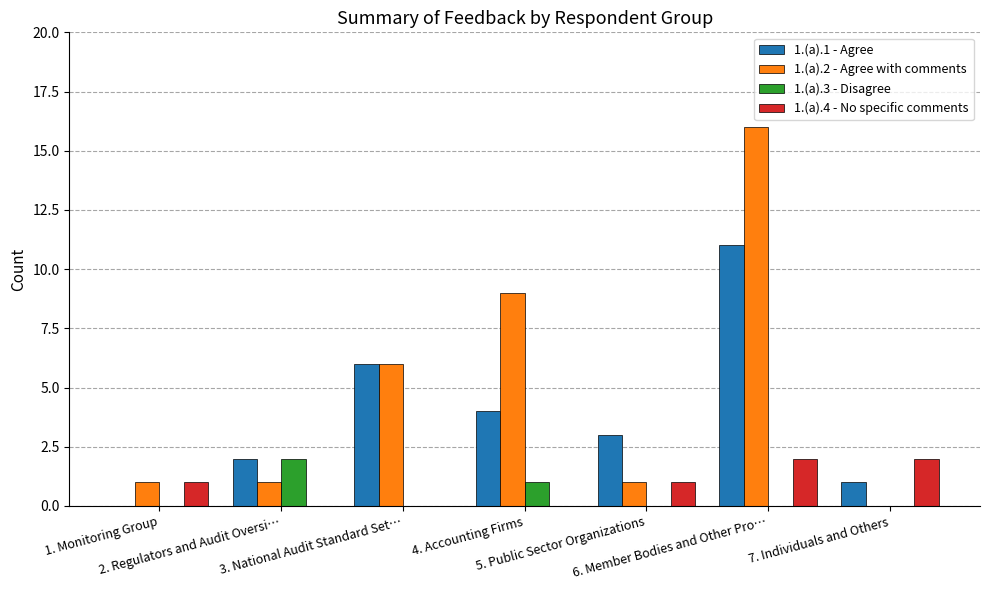

Which series has the largest total across all categories?

1.(a).2 - Agree with comments